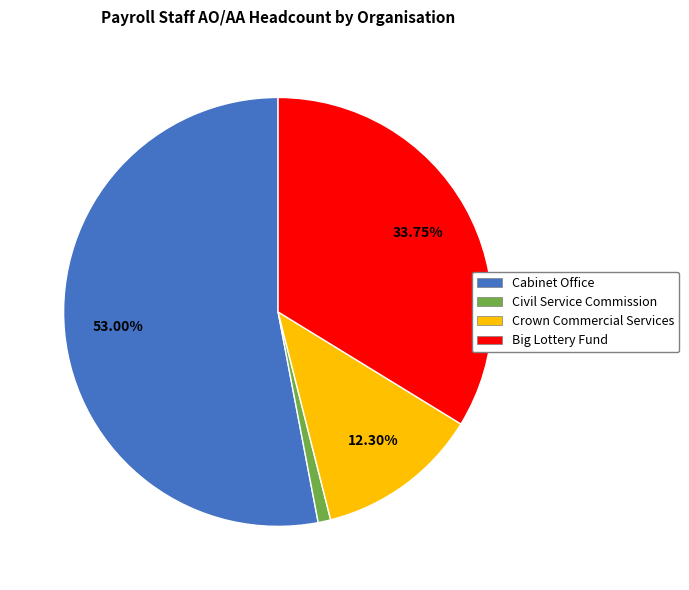

Is there any slice that represents more than half of the pie?

Yes